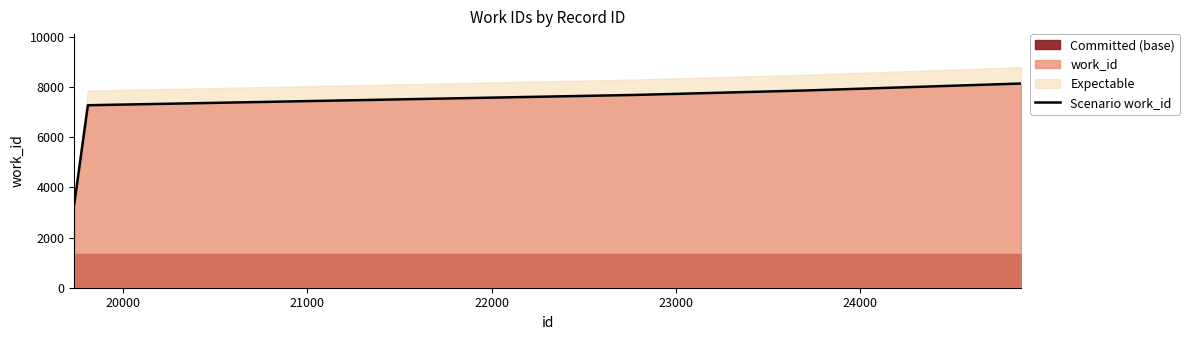

What is the highest value of the work_id series?

8132